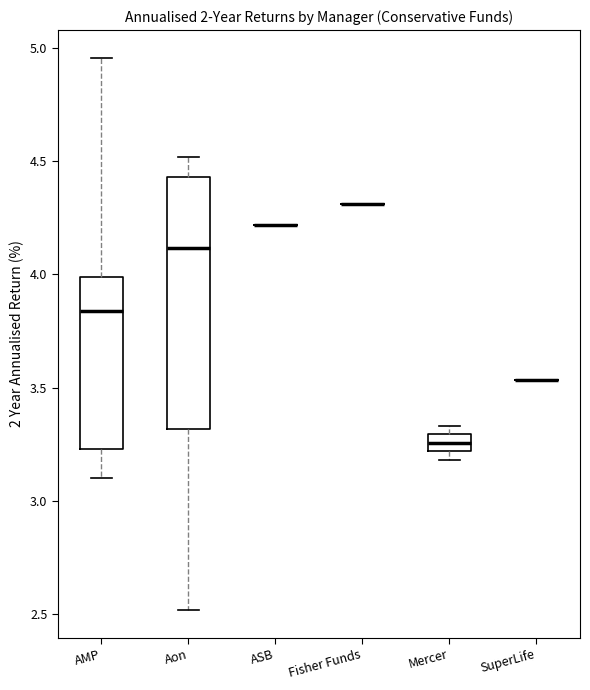

Reading left to right, read every box against the y-axis: the position of its median line, the range the box covers, and the ends of its whiskers. The values are not printed on the chart, so give them approximately, as read against the axis.

AMP: median 3.85, box 3.25 to 4.00, whiskers 3.10 to 4.95
Aon: median 4.10, box 3.30 to 4.45, whiskers 2.50 to 4.50
ASB: box collapsed to a line at 4.20, whiskers 4.20 to 4.20
Fisher Funds: box collapsed to a line at 4.30, whiskers 4.30 to 4.30
Mercer: median 3.25, box 3.20 to 3.30, whiskers 3.20 (just below the box's lower edge) to 3.35
SuperLife: box collapsed to a line at 3.55, whiskers 3.55 to 3.55